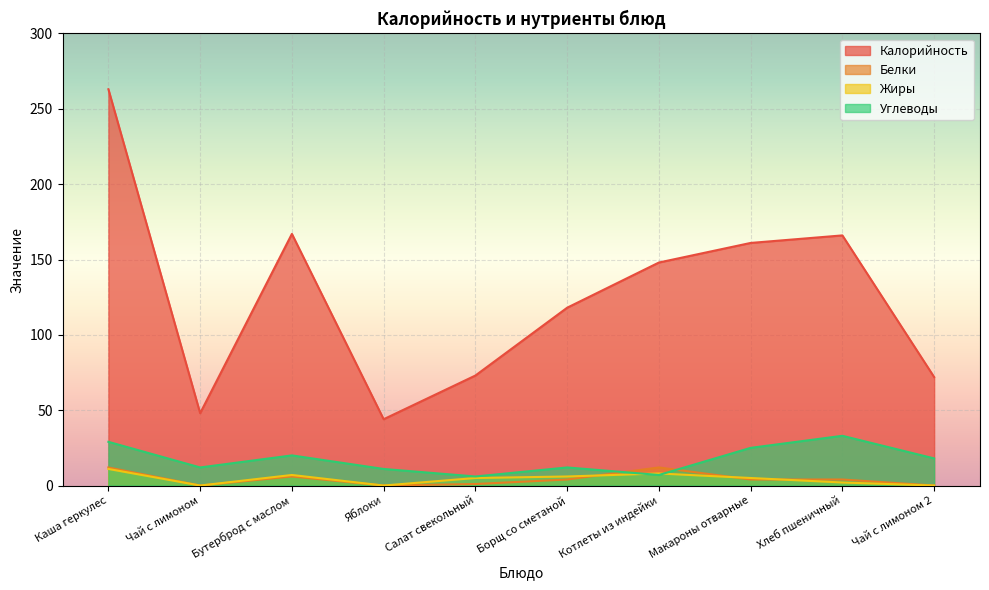

True or false: Жиры has a value of 0 at Чай с лимоном 2.

True